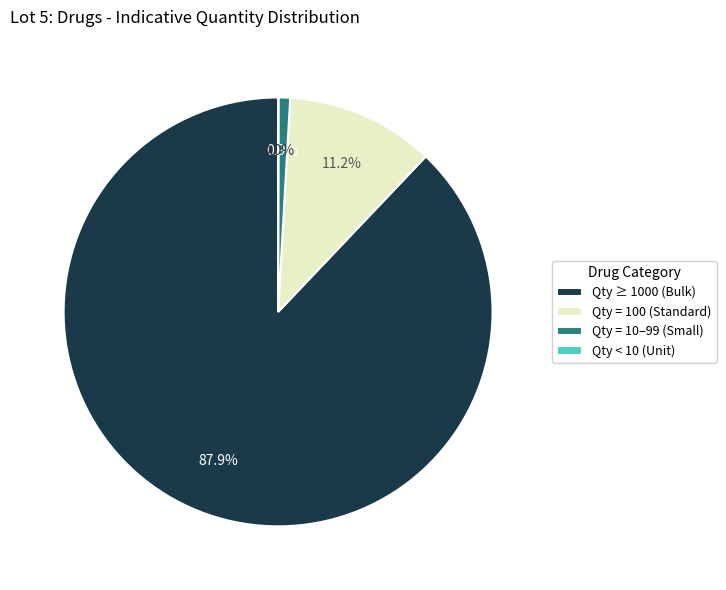

What portion of the pie excludes Qty = 100 (Standard)?

88.8%